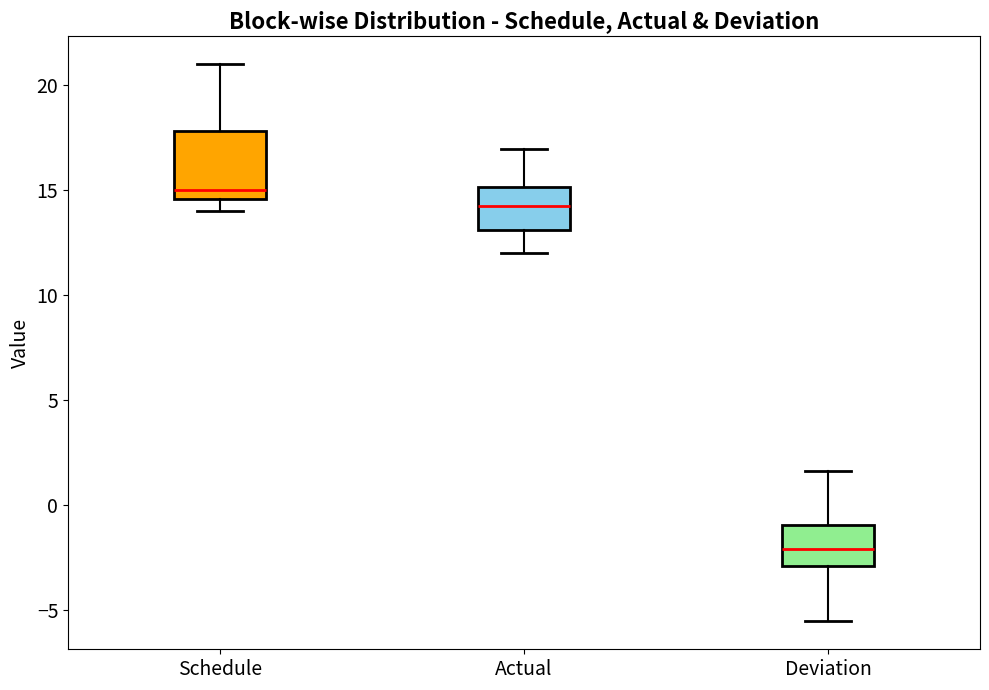

Comparing the boxes themselves (not the whiskers), which one is the tallest?

Schedule